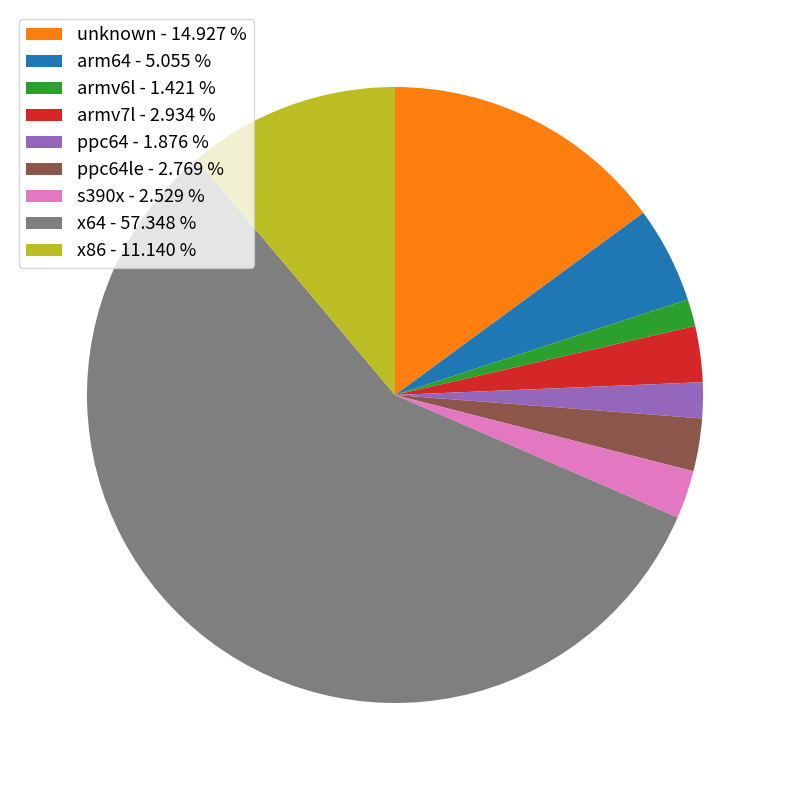

Which category has the biggest portion of the pie?

x64 - 57.348 %